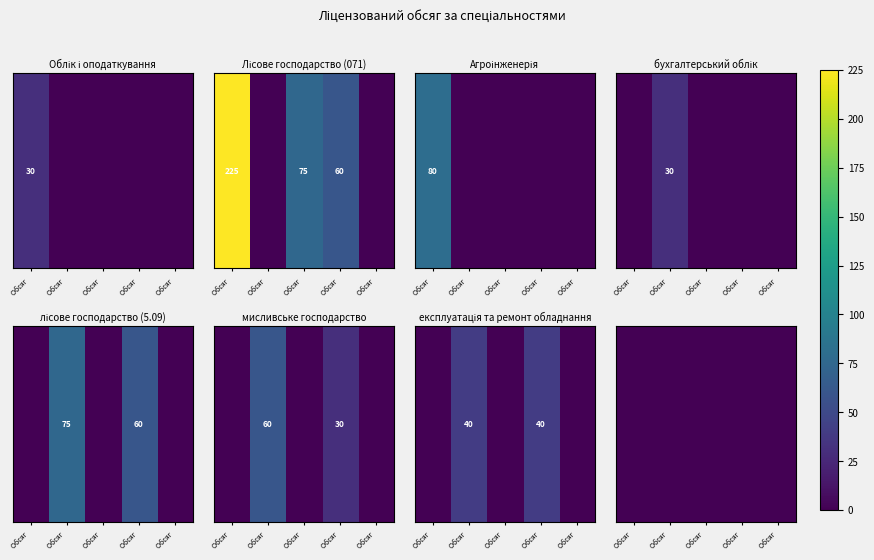

Reading right to left, transcribe all the data shown in this chart.

Облік і оподаткування: 0	0	0	0	30
Лісове господарство (071): 0	60	75	0	225
Агроінженерія: 0	0	0	0	80
бухгалтерський облік: 0	0	0	30	0
лісове господарство (5.09): 0	60	0	75	0
мисливське господарство: 0	30	0	60	0
експлуатація та ремонт обладнання: 0	40	0	40	0